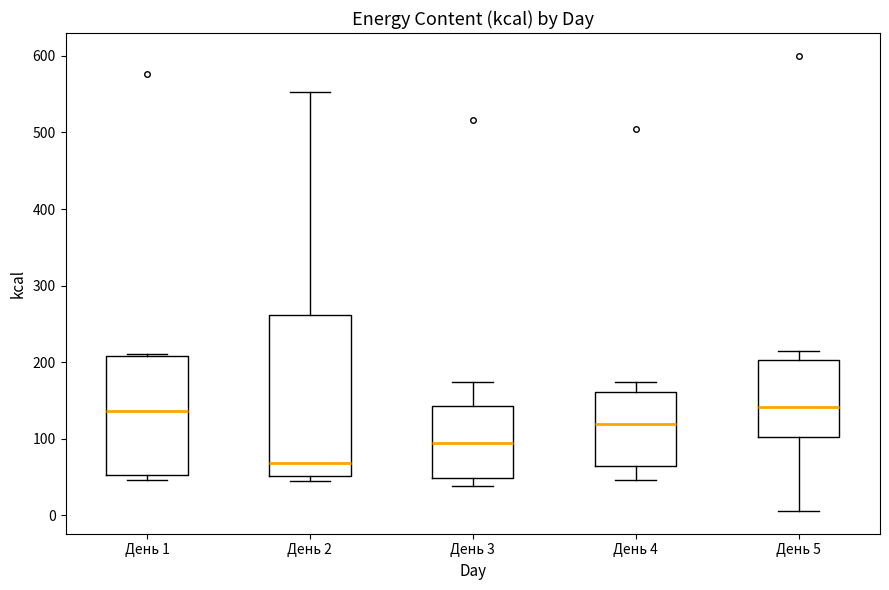

Comparing the boxes themselves (not the whiskers), which one is the tallest?

День 2